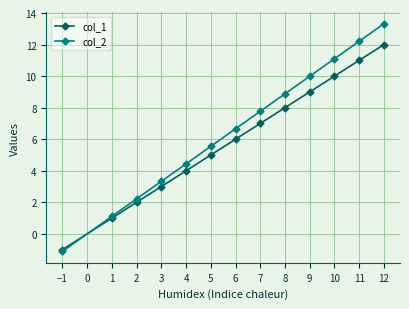

Rank the categories by col_2 value from highest to lowest.

12, 11, 10, 9, 8, 7, 6, 5, 4, 3, 2, 1, −1